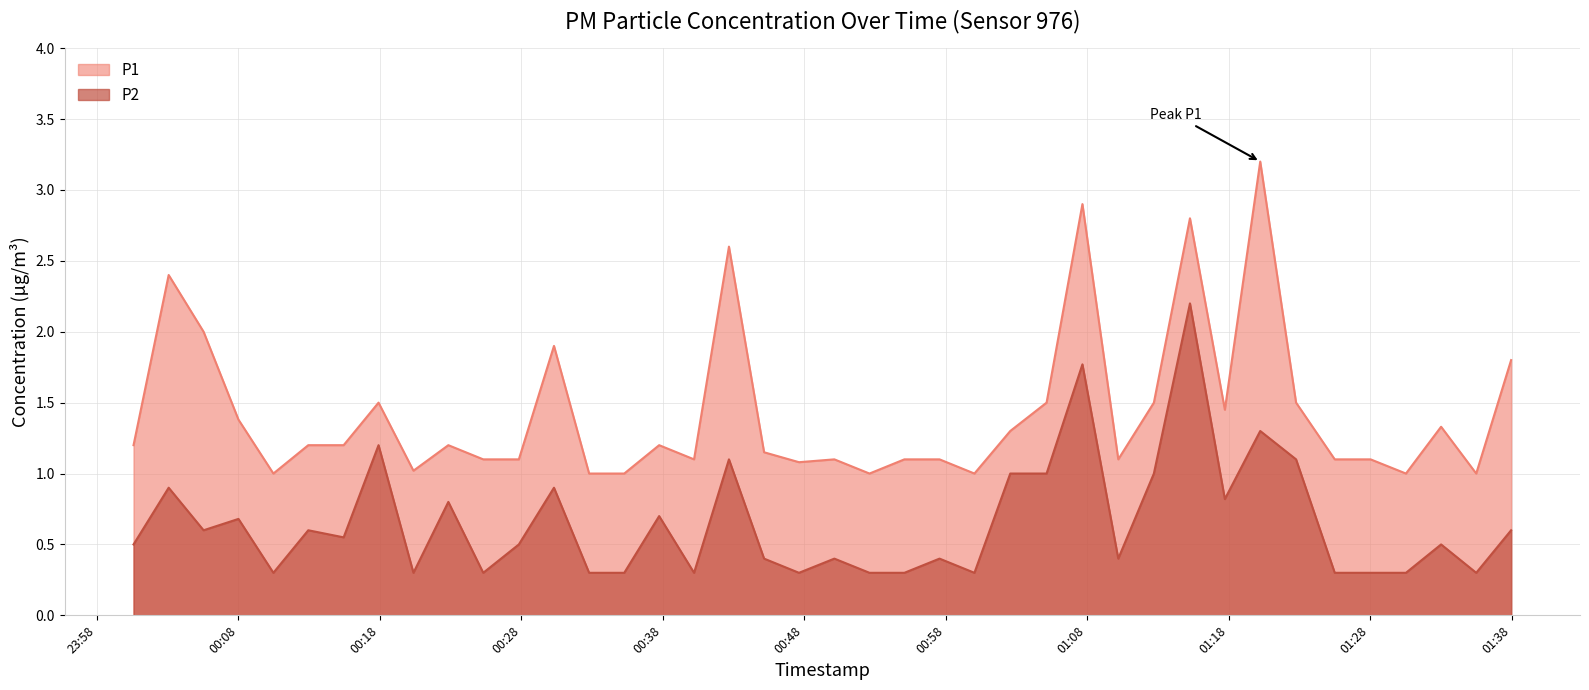

Is the value of P2 at 2023-04-08T01:33:01 greater than the value of P1 at 2023-04-08T00:17:55?

No